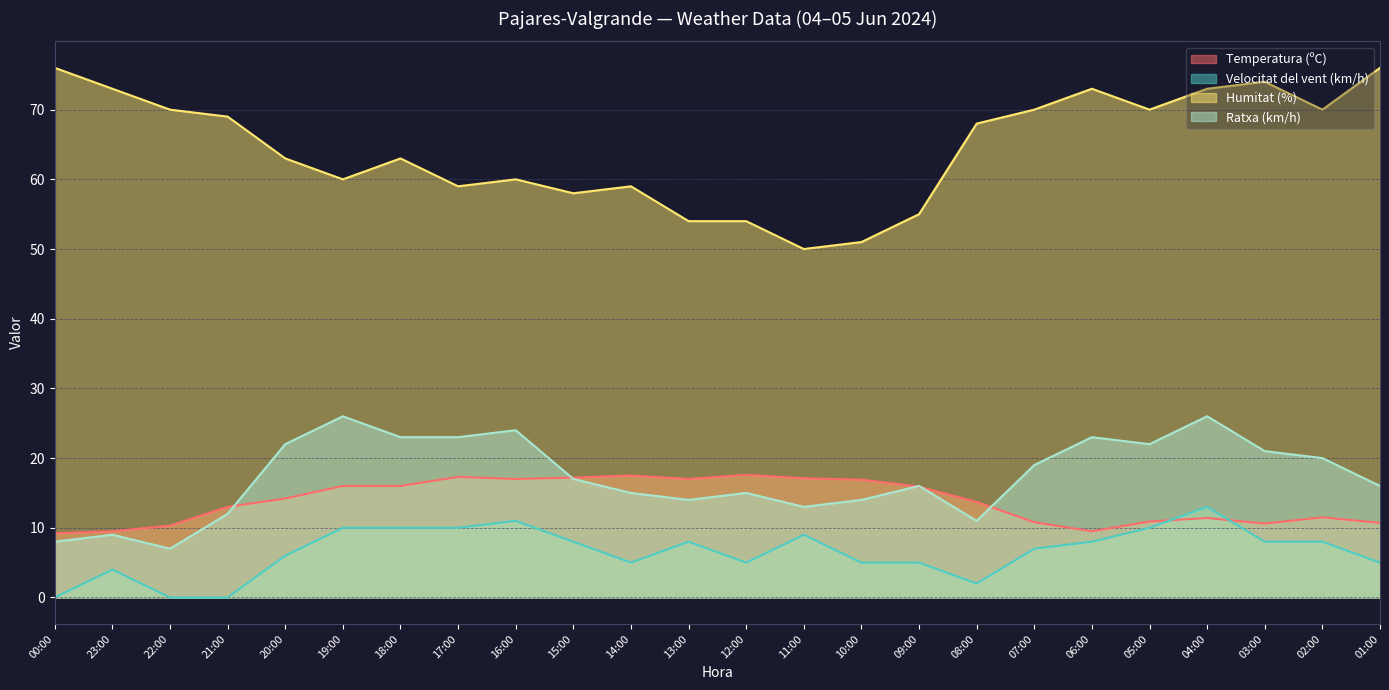

Reading left to right, what are all the values shown in this chart?

Temperatura (ºC): 00:00=9.2	23:00=9.5	22:00=10.3	21:00=13.0	20:00=14.2	19:00=16.0	18:00=16.0	17:00=17.3	16:00=17.0	15:00=17.2	14:00=17.5	13:00=17.0	12:00=17.6	11:00=17.1	10:00=16.9	09:00=15.9	08:00=13.7	07:00=10.8	06:00=9.5	05:00=10.9	04:00=11.4	03:00=10.6	02:00=11.5	01:00=10.7
Velocitat del vent (km/h): 00:00=0.0	23:00=4.0	22:00=0.0	21:00=0.0	20:00=6.0	19:00=10.0	18:00=10.0	17:00=10.0	16:00=11.0	15:00=8.0	14:00=5.0	13:00=8.0	12:00=5.0	11:00=9.0	10:00=5.0	09:00=5.0	08:00=2.0	07:00=7.0	06:00=8.0	05:00=10.0	04:00=13.0	03:00=8.0	02:00=8.0	01:00=5.0
Humitat (%): 00:00=76.0	23:00=73.0	22:00=70.0	21:00=69.0	20:00=63.0	19:00=60.0	18:00=63.0	17:00=59.0	16:00=60.0	15:00=58.0	14:00=59.0	13:00=54.0	12:00=54.0	11:00=50.0	10:00=51.0	09:00=55.0	08:00=68.0	07:00=70.0	06:00=73.0	05:00=70.0	04:00=73.0	03:00=74.0	02:00=70.0	01:00=76.0
Ratxa (km/h): 00:00=8.0	23:00=9.0	22:00=7.0	21:00=12.0	20:00=22.0	19:00=26.0	18:00=23.0	17:00=23.0	16:00=24.0	15:00=17.0	14:00=15.0	13:00=14.0	12:00=15.0	11:00=13.0	10:00=14.0	09:00=16.0	08:00=11.0	07:00=19.0	06:00=23.0	05:00=22.0	04:00=26.0	03:00=21.0	02:00=20.0	01:00=16.0